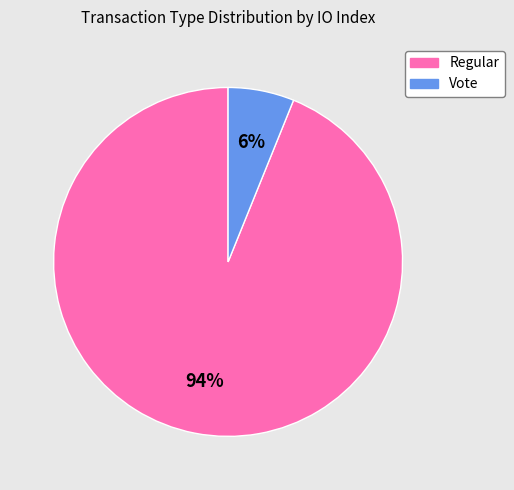

Do Regular and Vote together represent more than half of the pie?

Yes